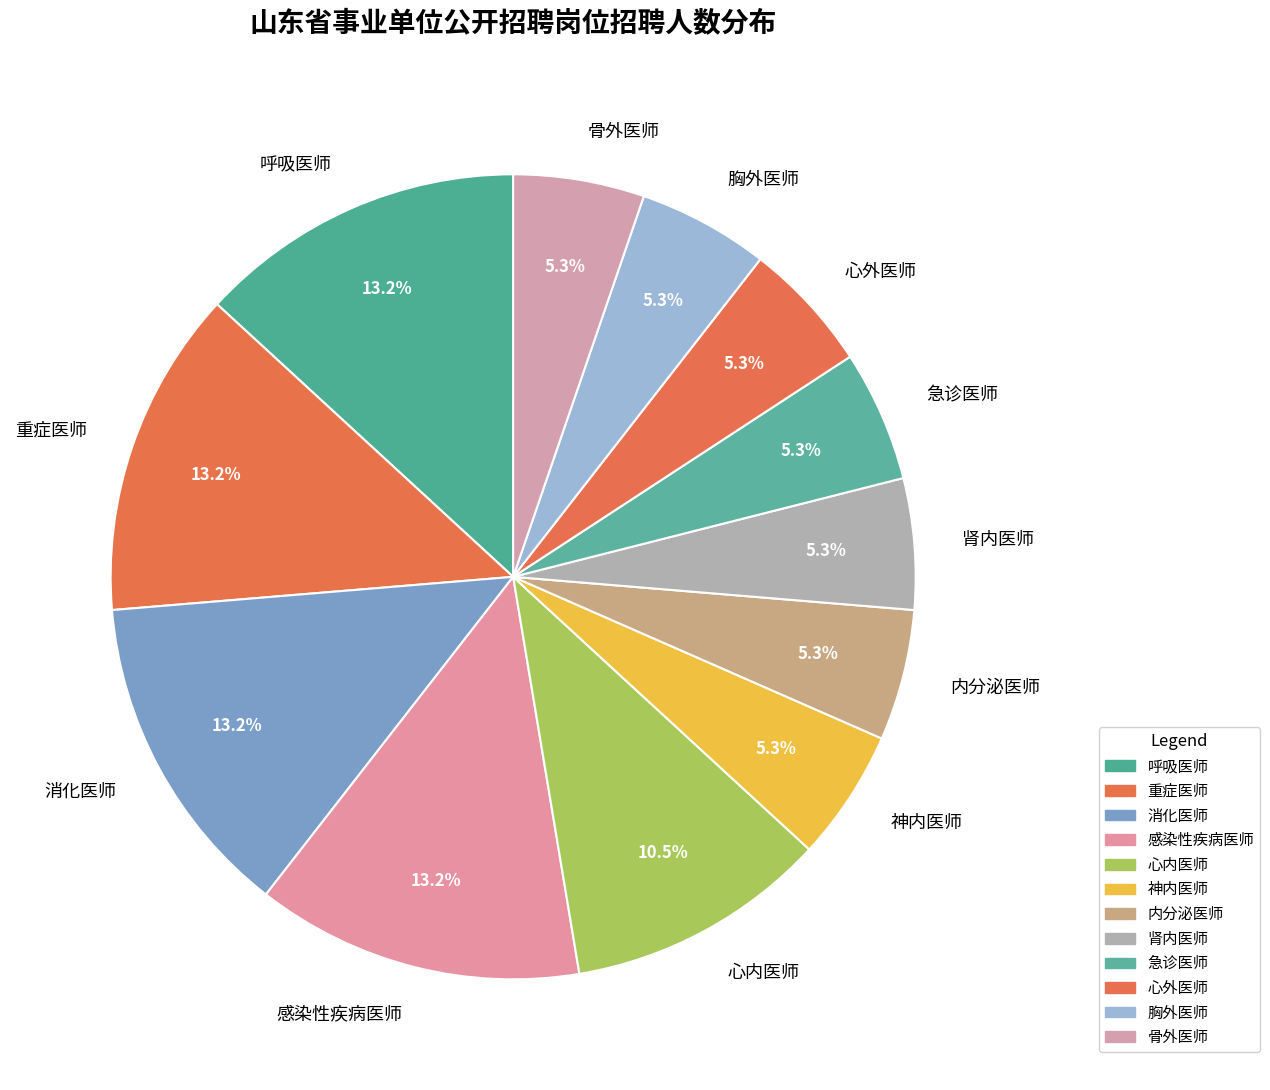

Is there any slice that represents more than half of the pie?

No